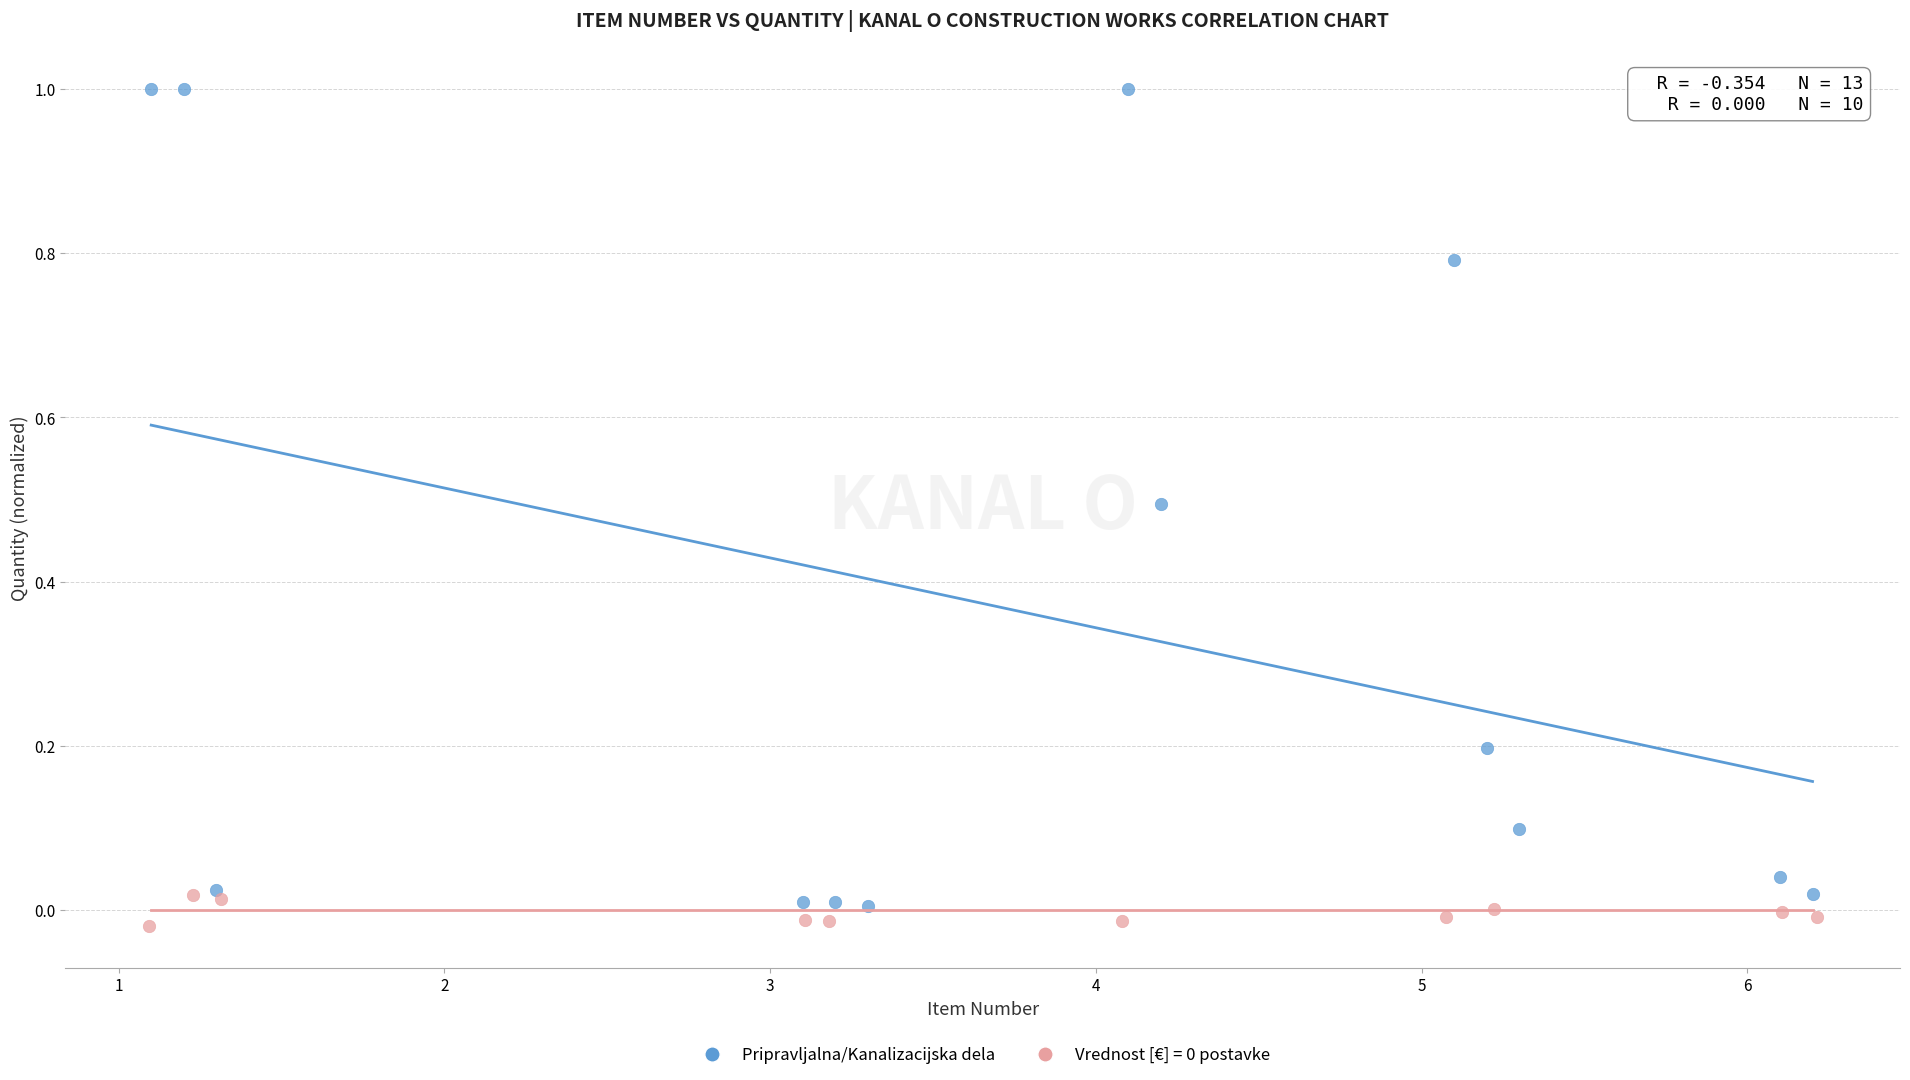

Which series contains the highest Y value?

Pripravljalna/Kanalizacijska dela